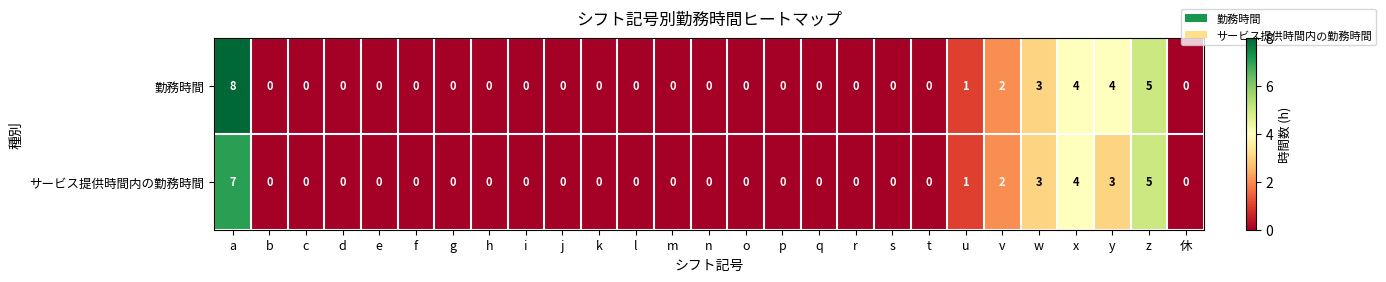

Rank the series by their maximum value, from lowest to highest.

サービス提供時間内の勤務時間, 勤務時間